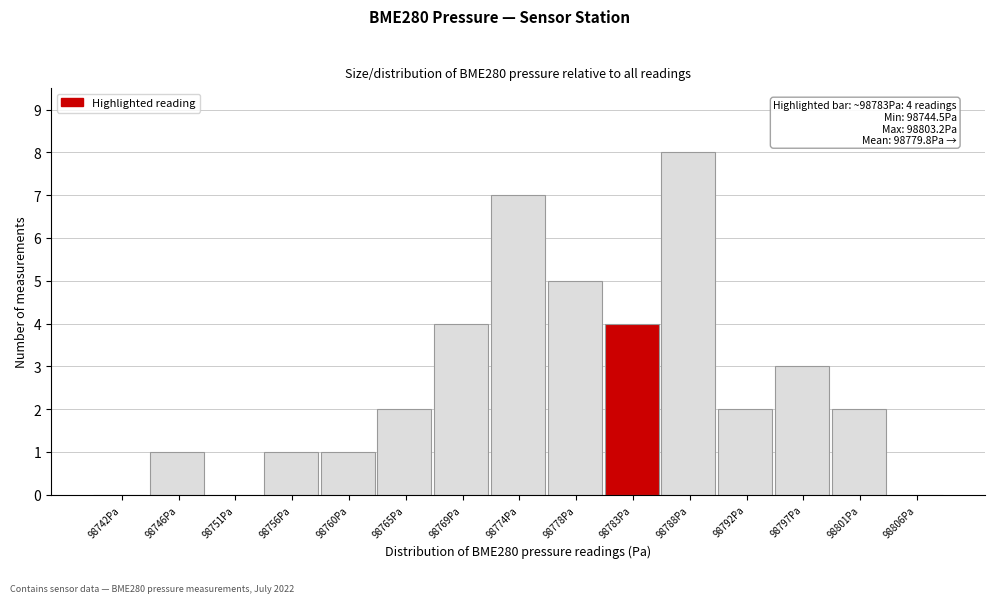

Over which range of the x-axis is the bar tallest?

98785.5 to 98790.0